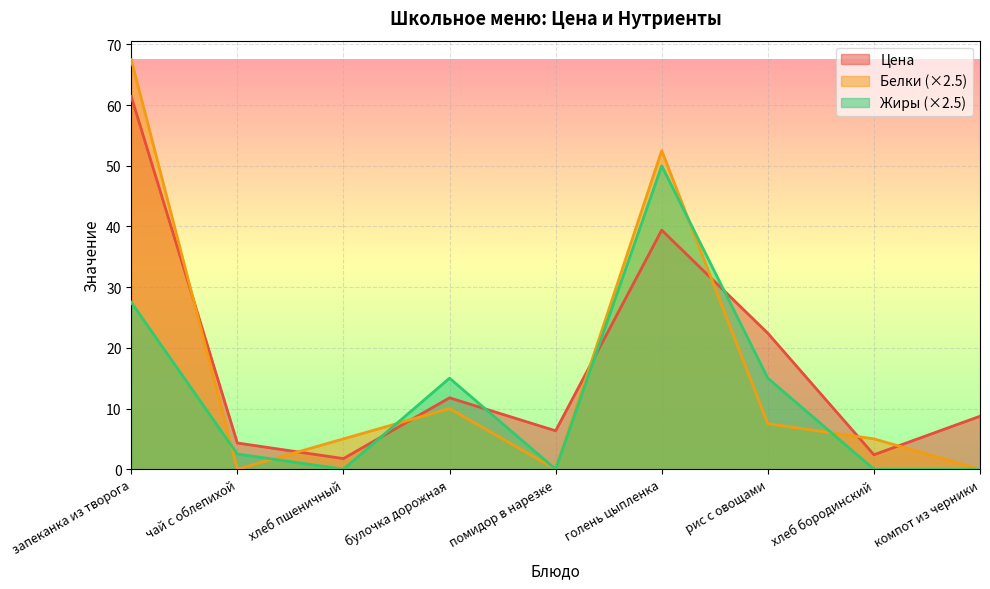

Read the Жиры value at рис с овощами.

15.0